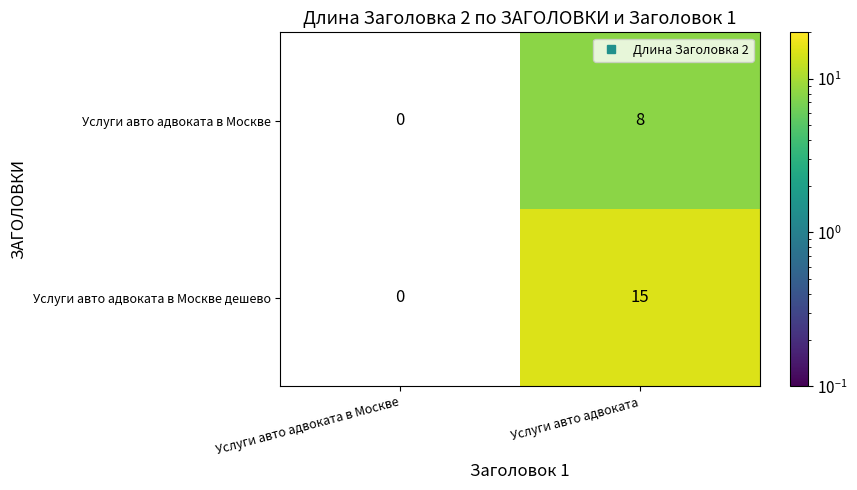

The Услуги авто адвоката в Москве series shows 10.6 at Услуги авто адвоката. True or false?

False